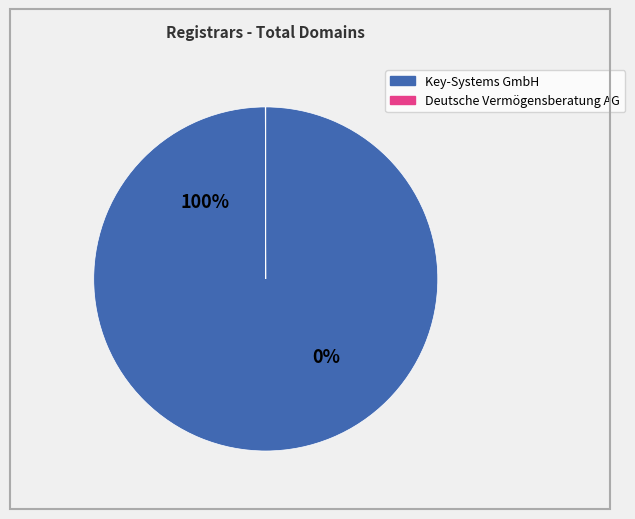

To the nearest percent, what is the average slice percentage?

50%